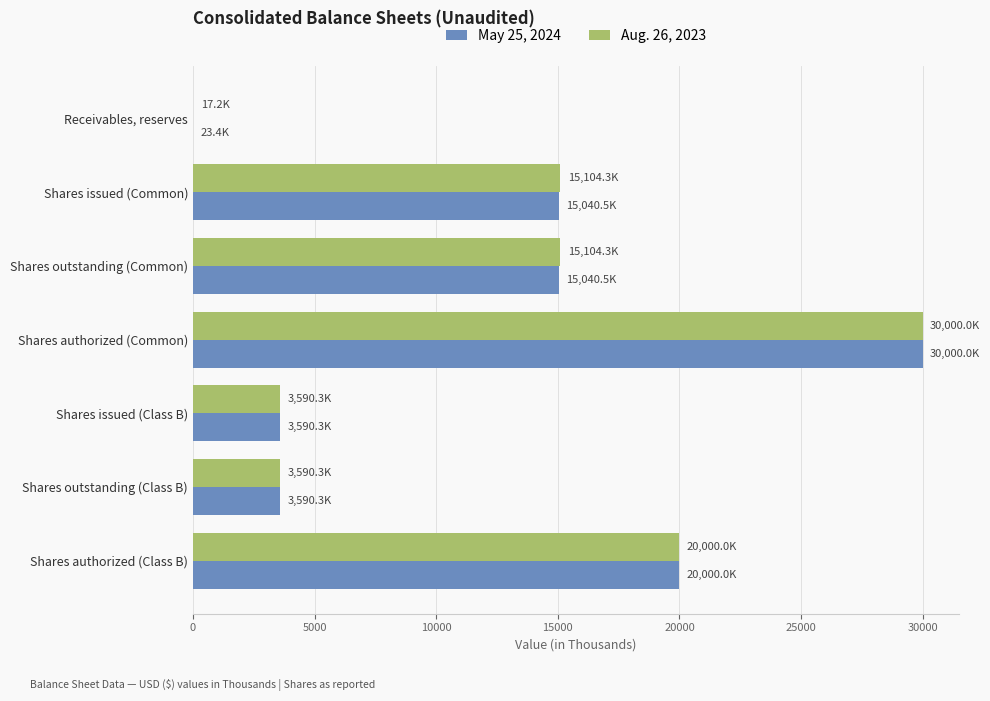

Is the value of May 25, 2024 at Shares issued (Common) greater than the value of Aug. 26, 2023 at Shares issued (Class B)?

Yes